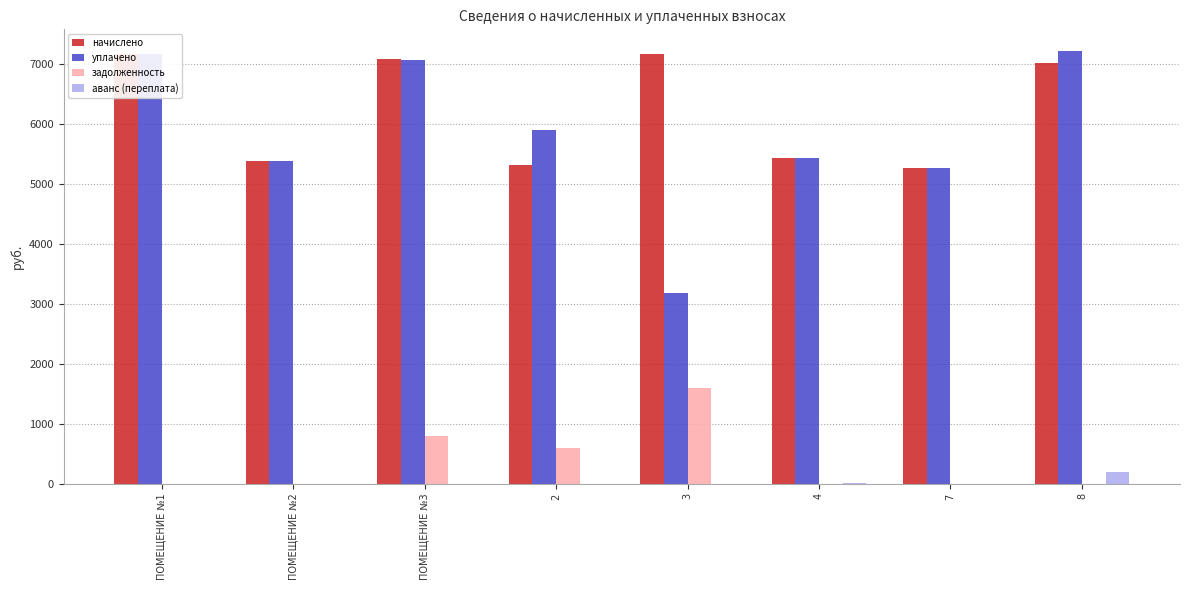

What is the difference between the highest and lowest values at 2?

5900.8